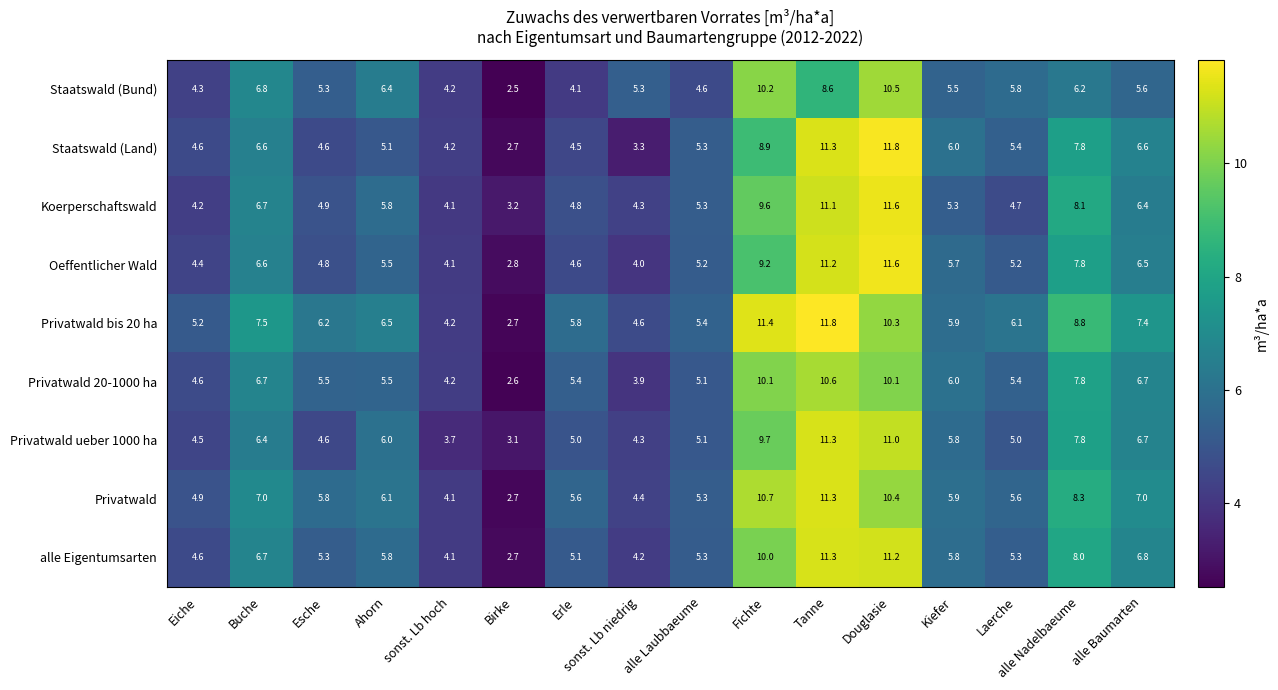

What is the sum of all Oeffentlicher Wald values?

99.2